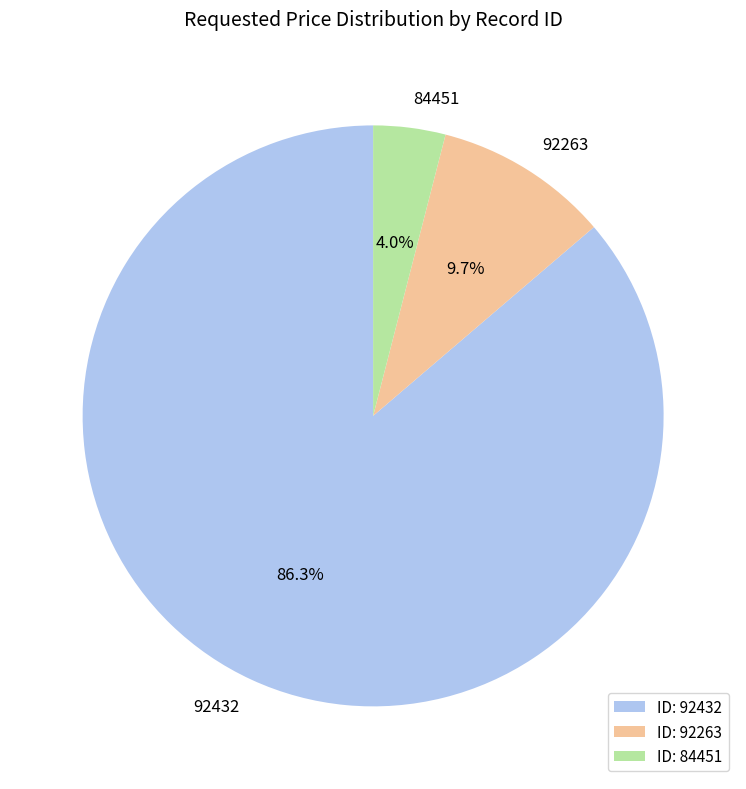

Combined, do 84451 and 92432 account for over 50%?

Yes